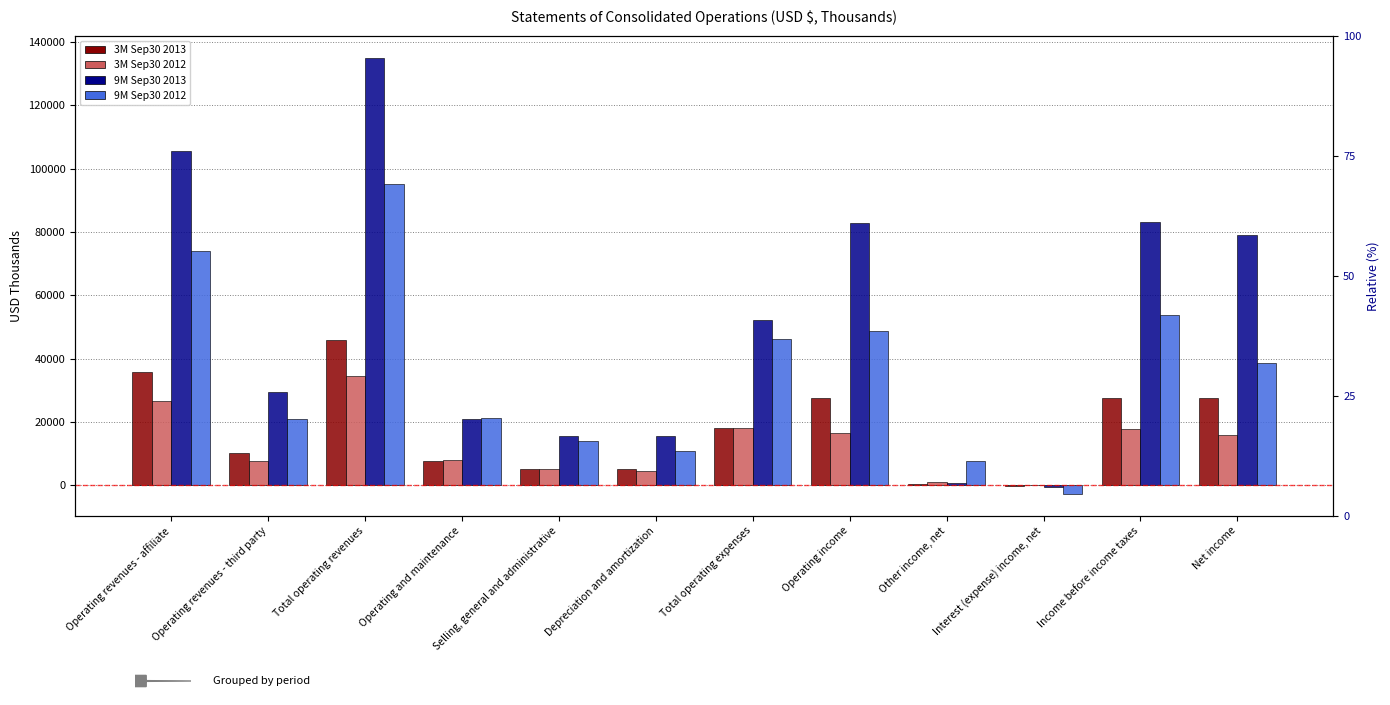

List the labels in order of 9M Sep30 2013 value, smallest first.

Interest (expense) income, net, Other income, net, Depreciation and amortization, Selling, general and administrative, Operating and maintenance, Operating revenues - third party, Total operating expenses, Net income, Operating income, Income before income taxes, Operating revenues - affiliate, Total operating revenues